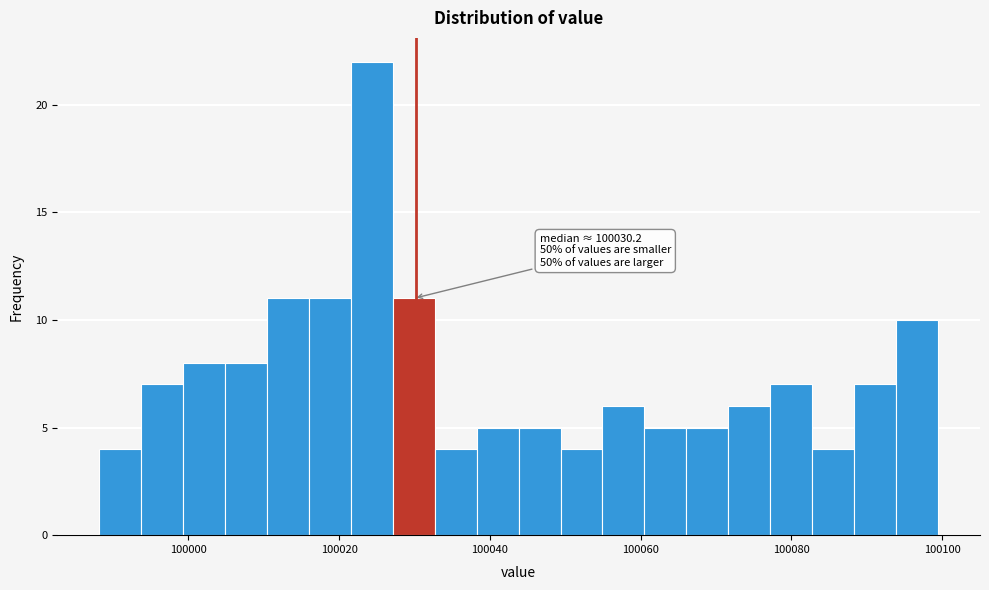

Read against the x-axis, roughly where is the centre of the tallest bar?

100024